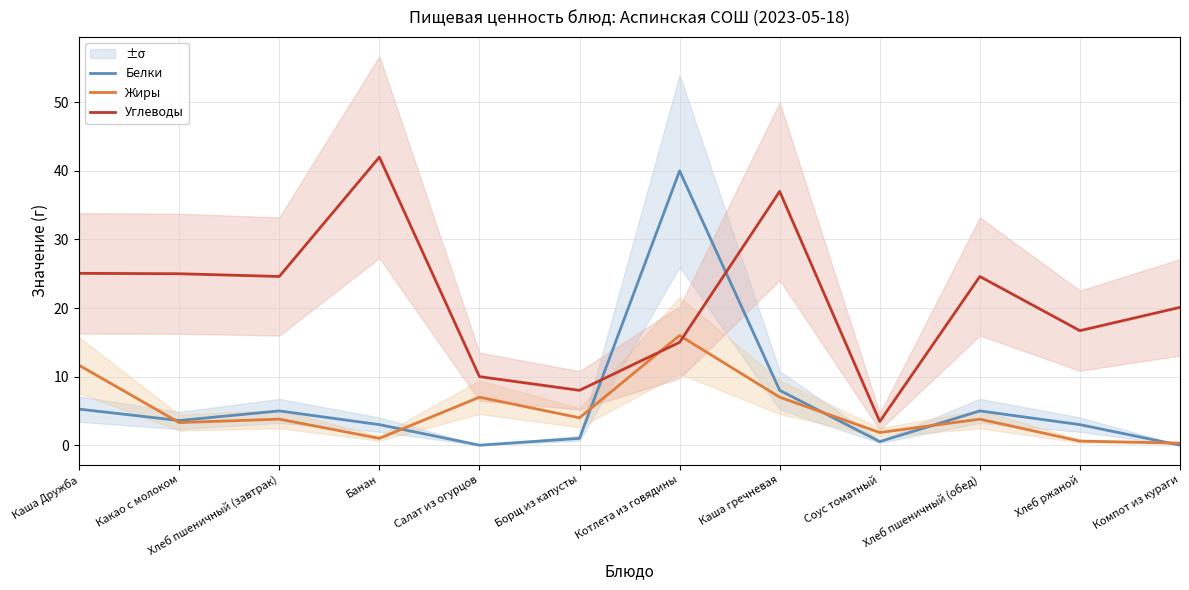

True or false: Углеводы has a value of 16.7 at Хлеб ржаной.

True